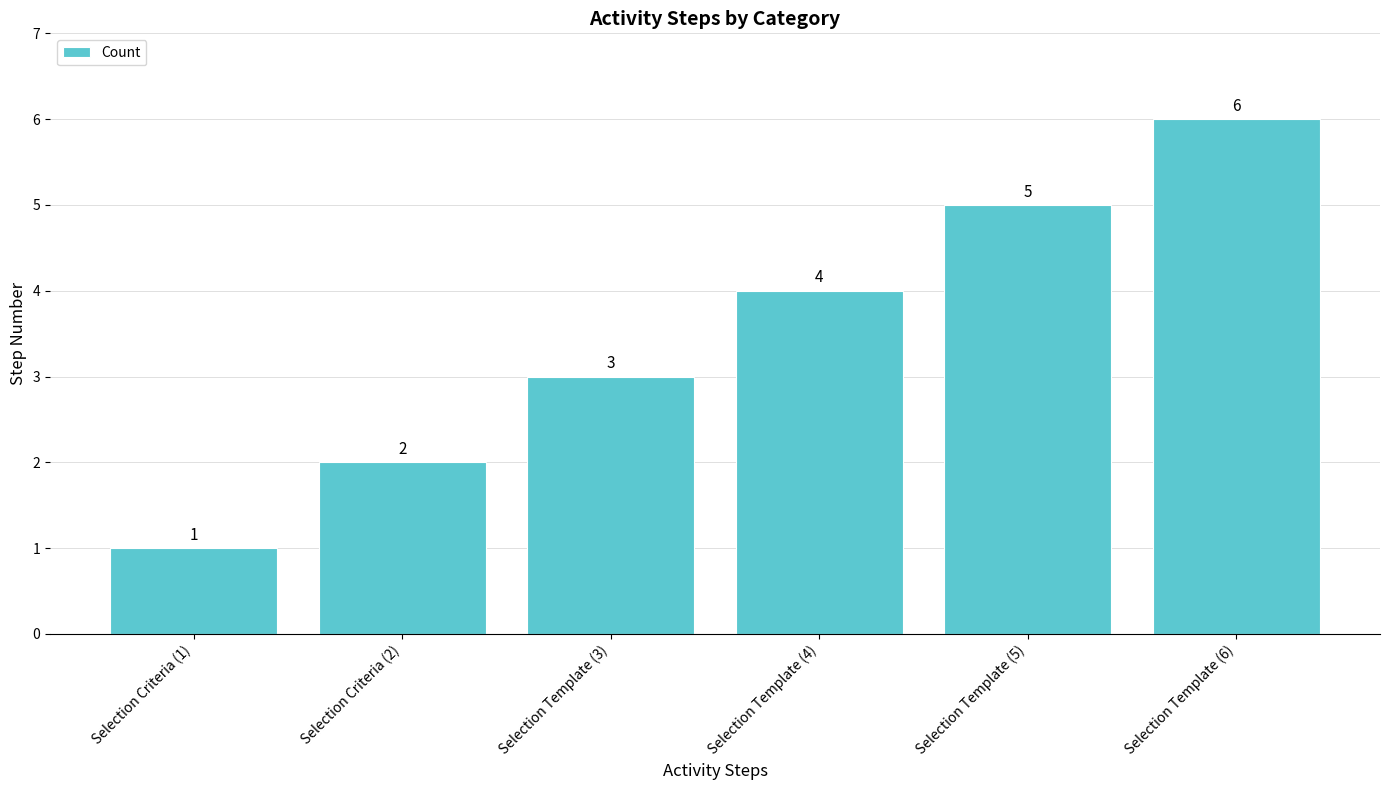

How many data points are less than 4?

3